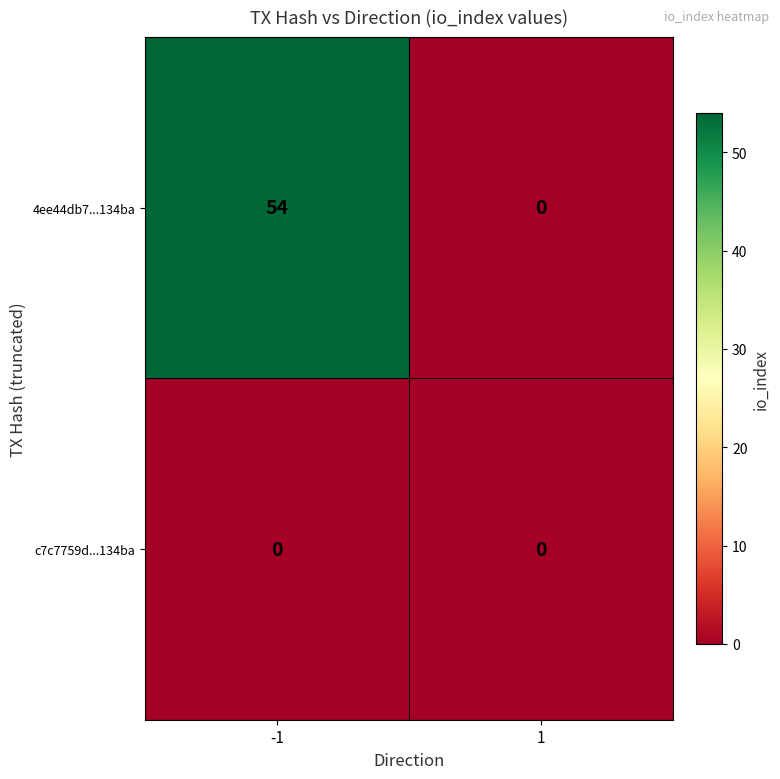

What is the maximum value shown in the chart?

54